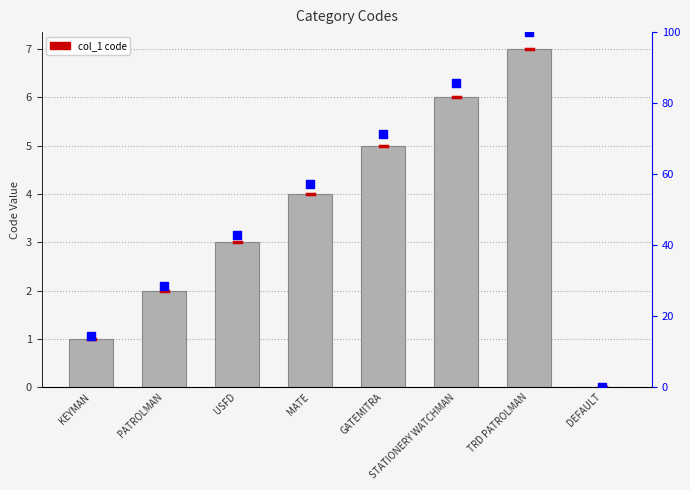

At how many categories does at least one series exceed 56?

4